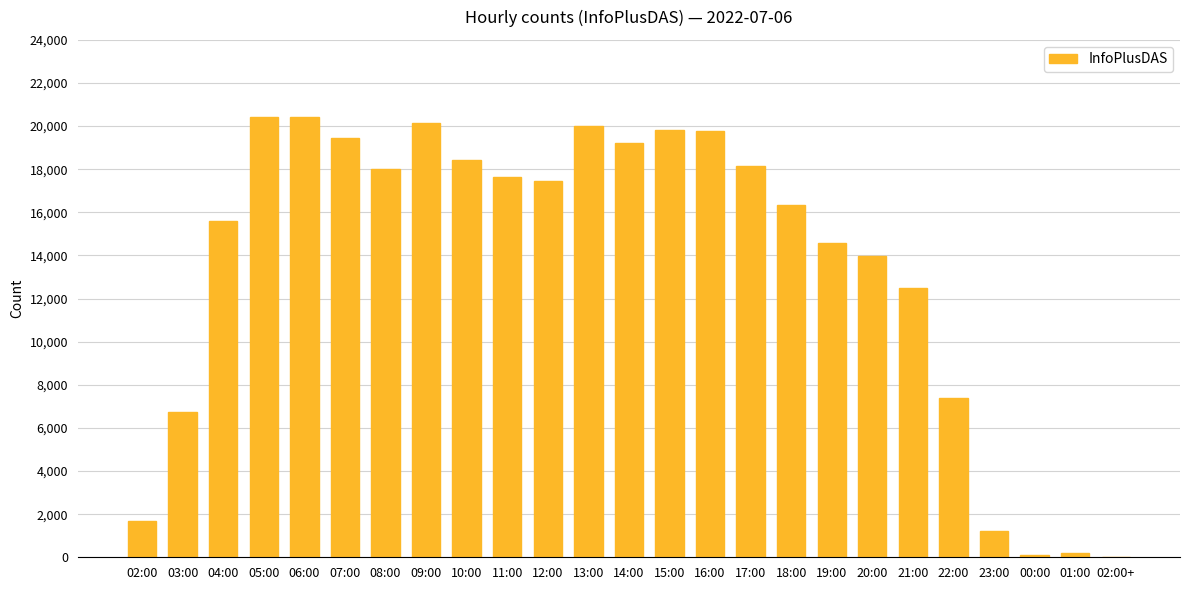

At which label is the value closest to 10217?

21:00